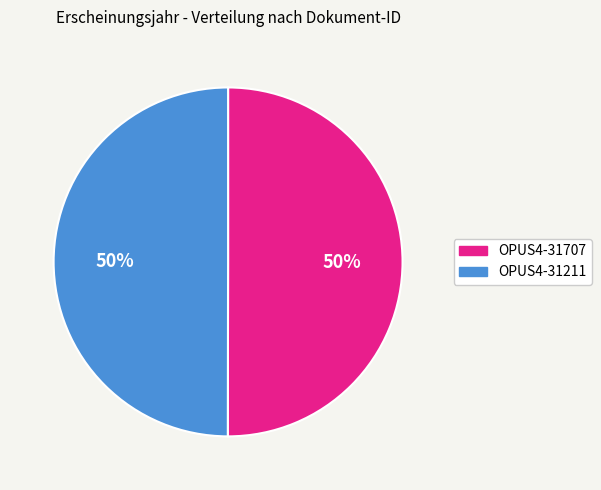

To the nearest percent, what percentage of the pie is OPUS4-31211?

50%